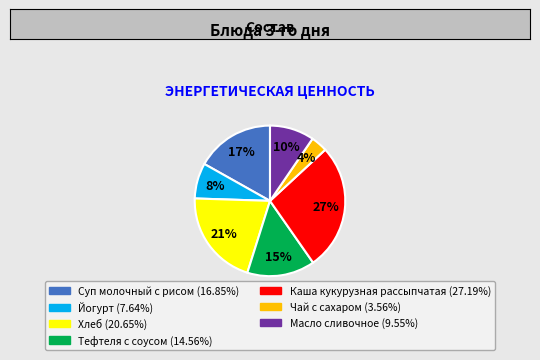

Which category has the smallest portion of the pie?

Чай с сахаром